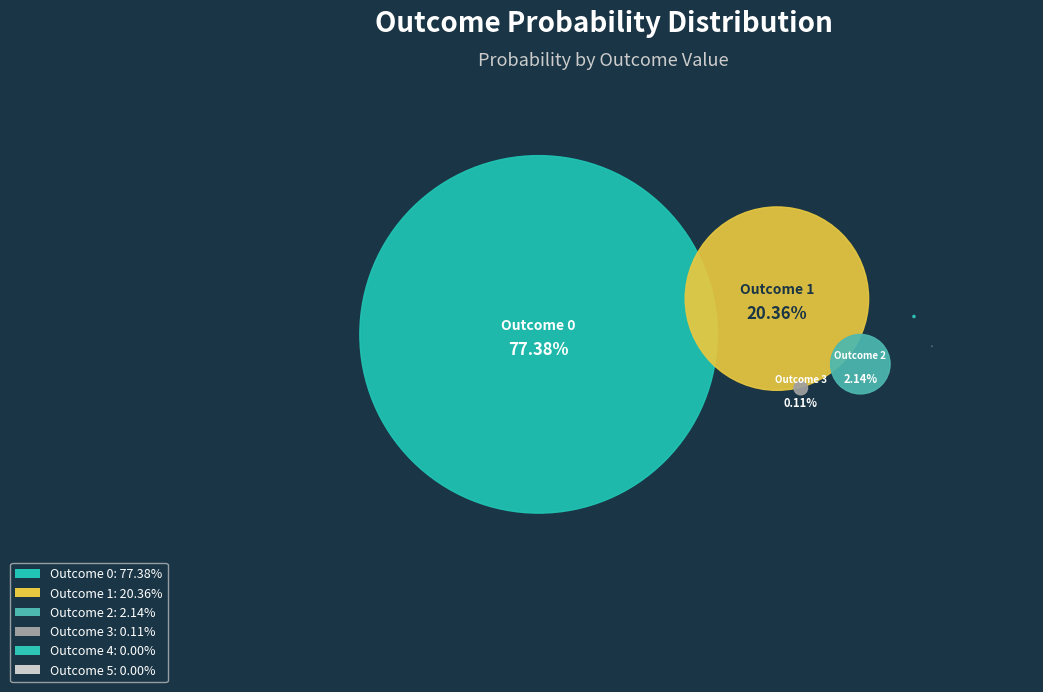

Rank the categories by value from highest to lowest.

0, 1, 2, 3, 4, 5